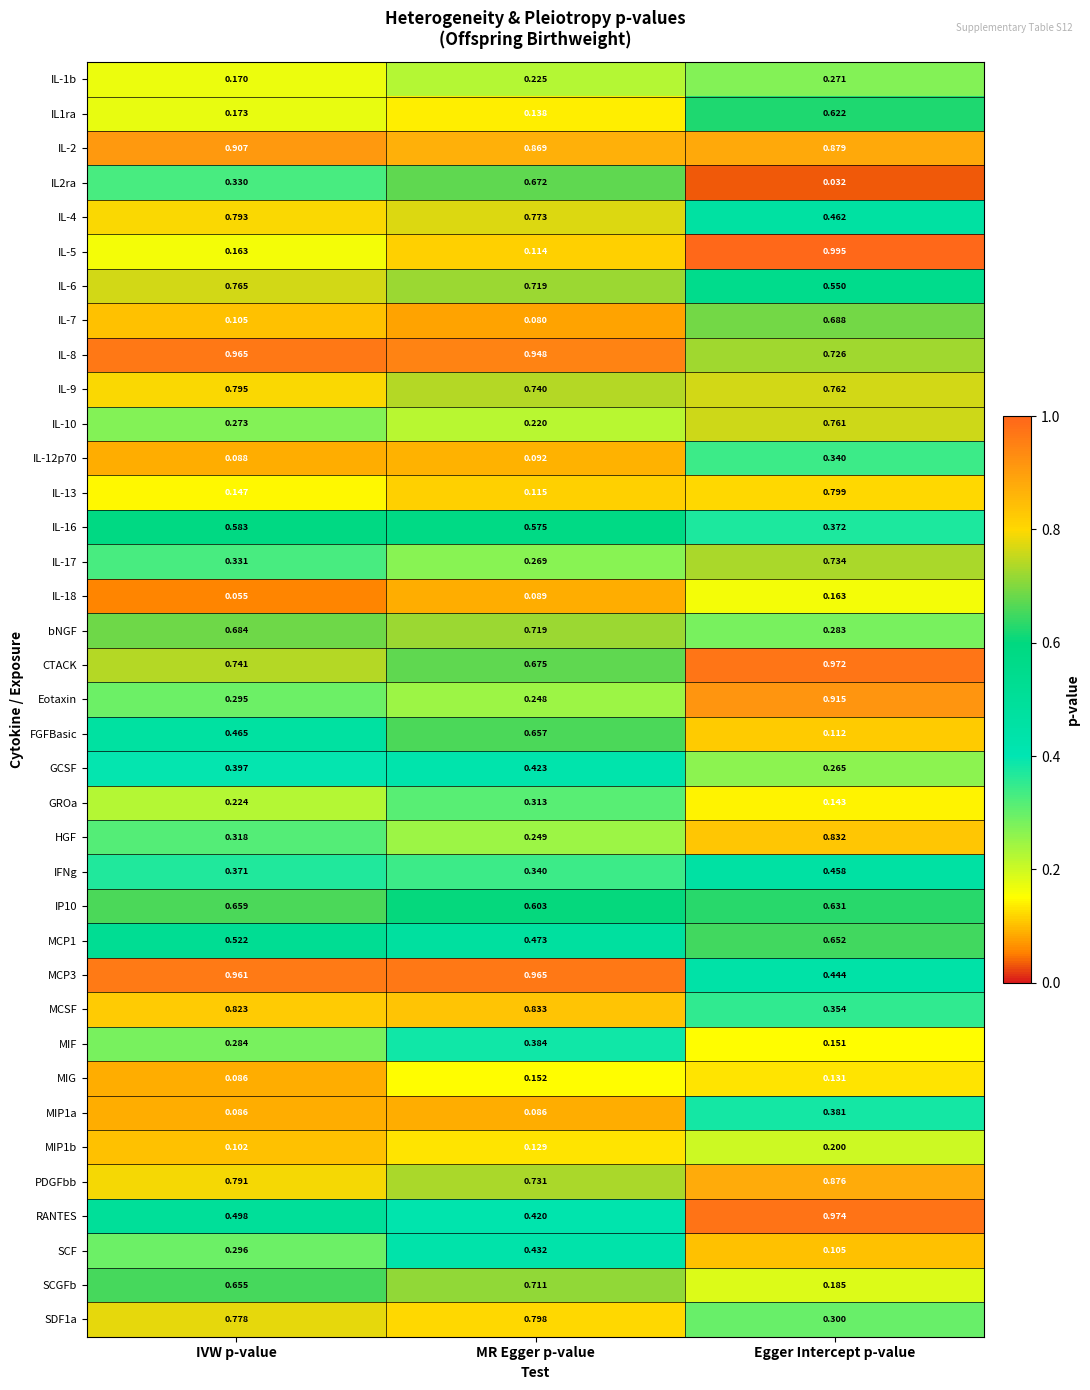

Is the value of MIG at Egger Intercept p-value greater than the value of GROa at IVW p-value?

No